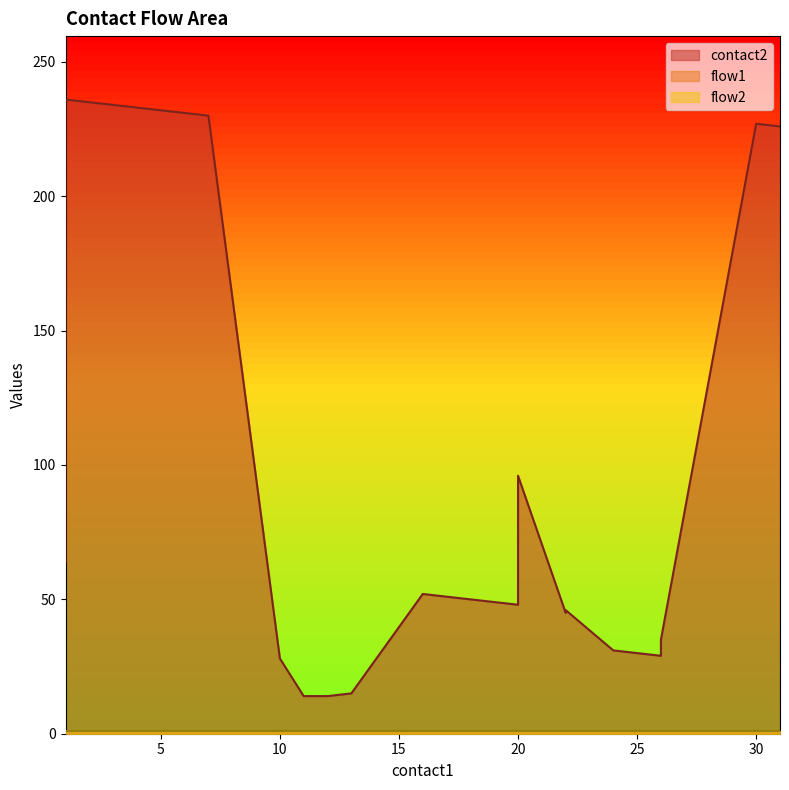

Reading left to right, what are all the values shown in this chart?

contact2: 1=64	1=236	3=234	5=232	7=230	10=28	11=14	12=14	13=15	16=52	18=50	20=48	20=96	22=45	22=46	24=31	26=29	26=35	30=227	31=226
flow1: 1=1	1=1	3=1	5=1	7=1	10=1	11=1	12=1	13=1	16=1	18=1	20=1	20=1	22=1	22=1	24=1	26=1	26=1	30=1	31=1
flow2: 1=1	1=1	3=1	5=1	7=1	10=1	11=1	12=1	13=1	16=1	18=1	20=1	20=1	22=1	22=1	24=1	26=1	26=1	30=1	31=1